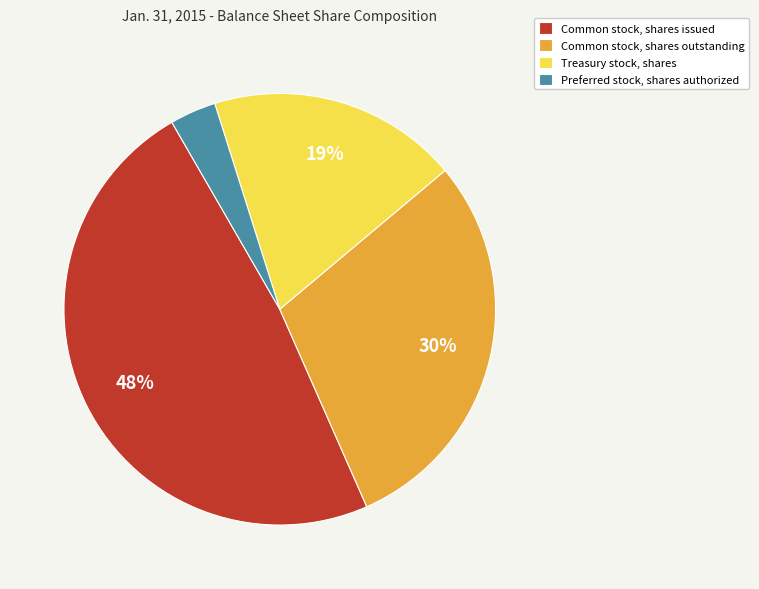

How many slices are in this pie chart?

4